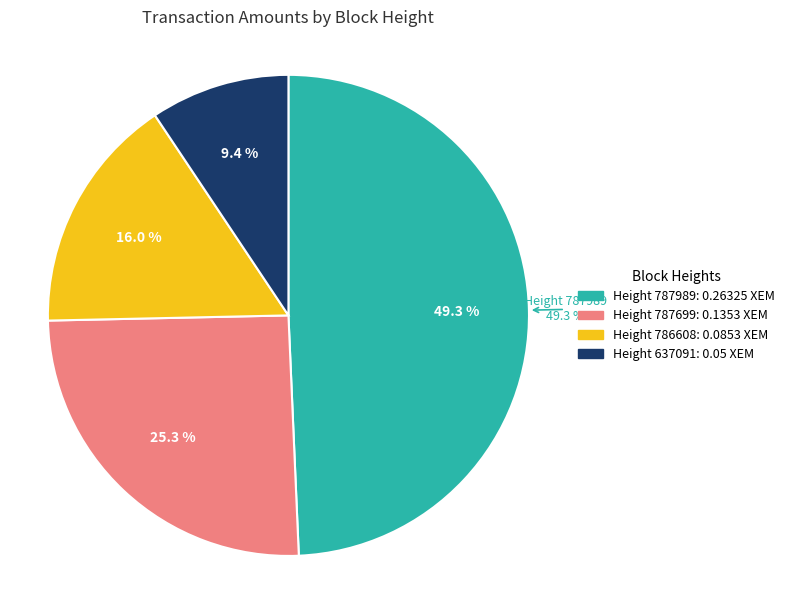

Rank the categories by value from lowest to highest.

637091, 786608, 787699, 787989